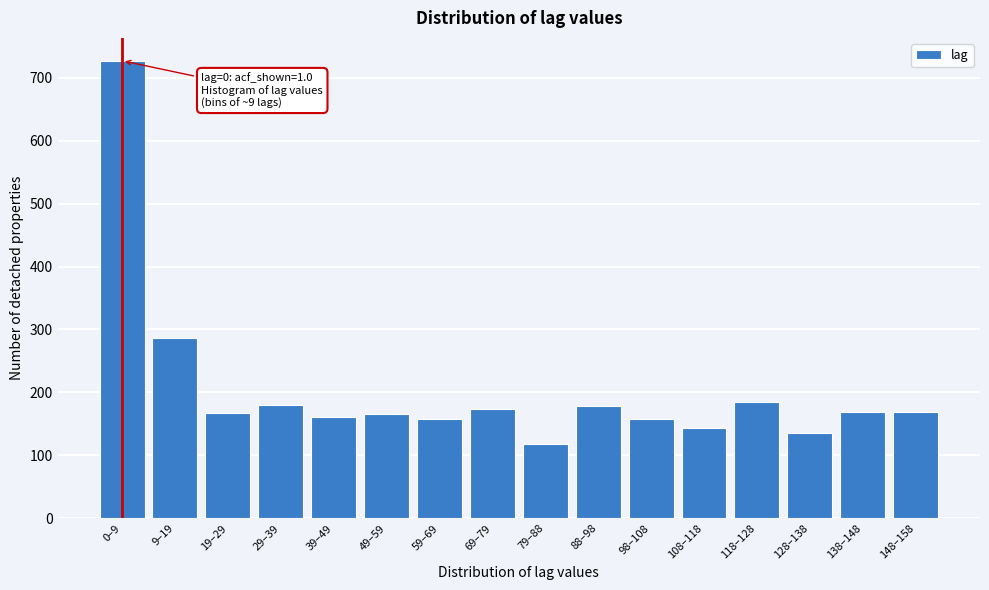

What is the label of the 3rd bar from the right?

128–138